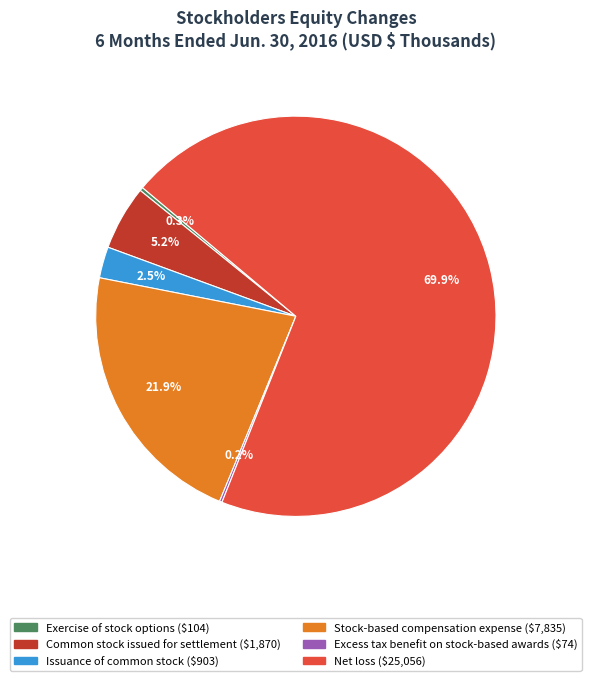

What is the ratio of the value at Common stock issued for settlement to the value at Issuance of common stock?

2.1